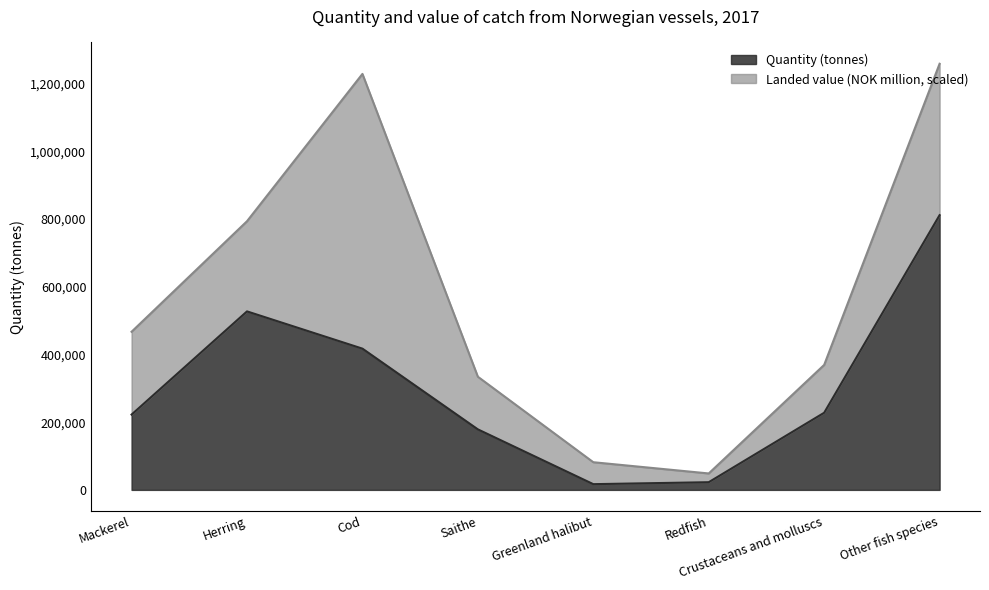

The value at Redfish is 37279. True or false?

False